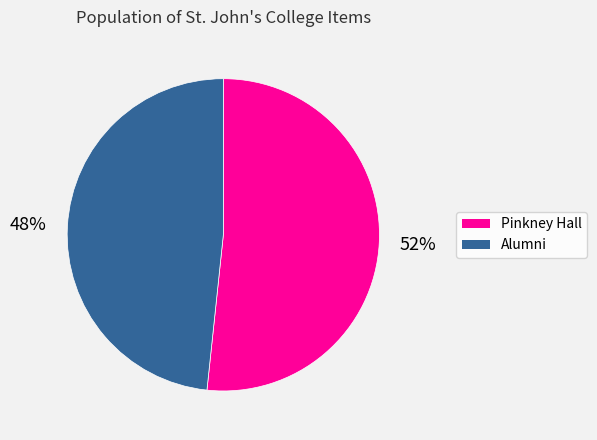

Between Alumni and Pinkney Hall, which is larger?

Pinkney Hall